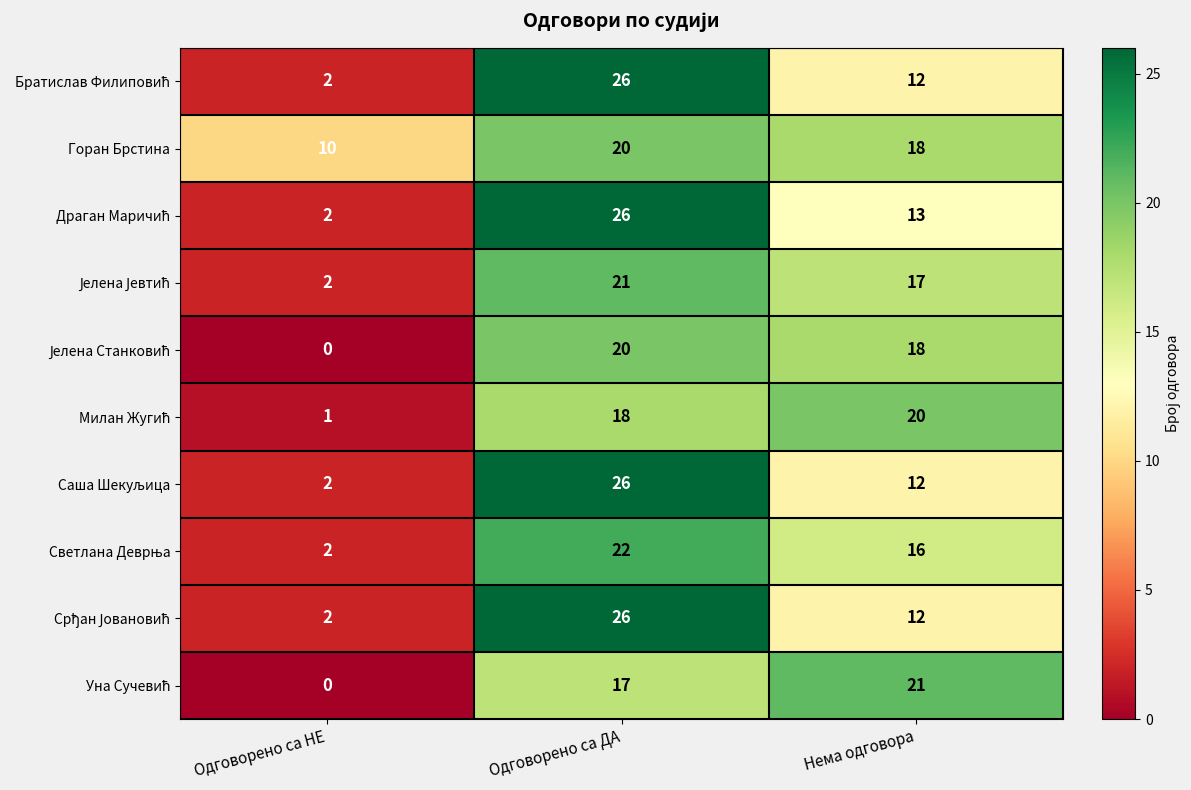

What is the total value across all series at Одговорено са ДА?

222